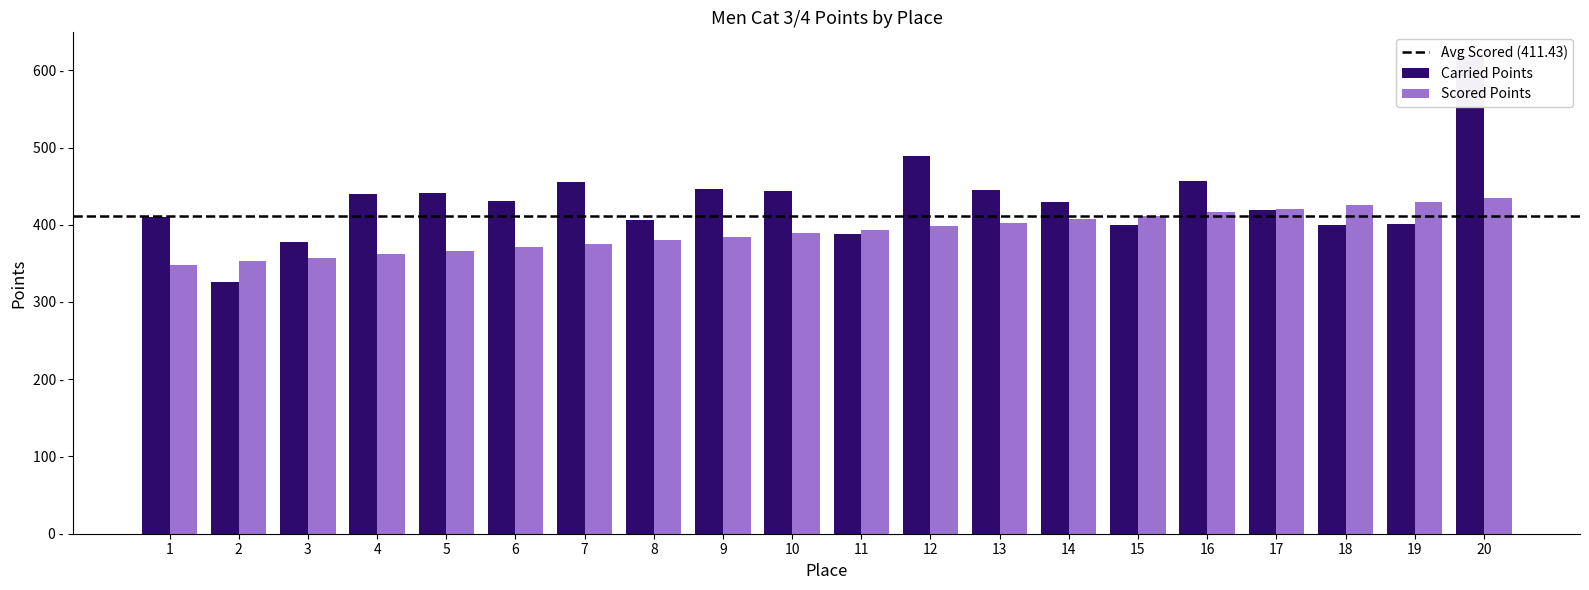

What is the value of the Avg Scored Points bar at the 16th from the left?

416.0